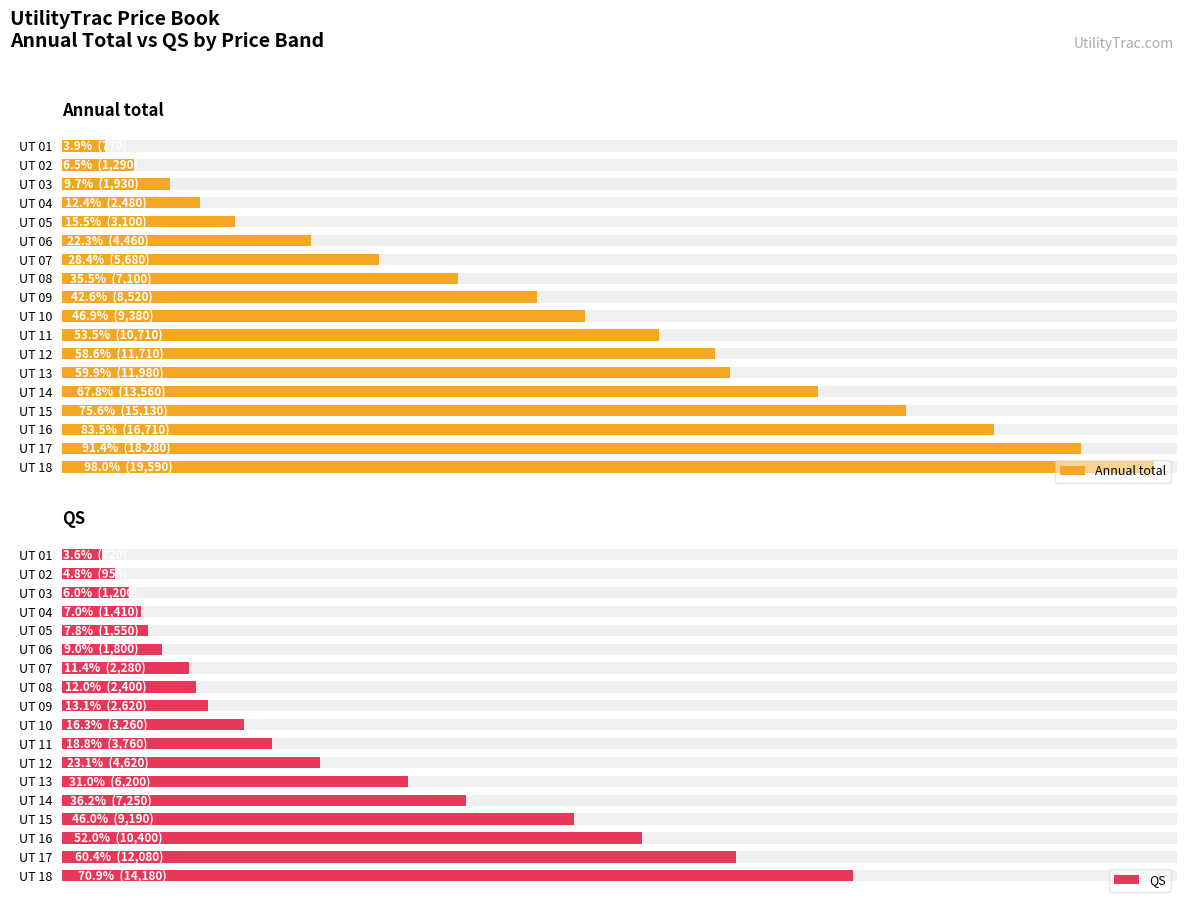

How many groups of bars are there?

18